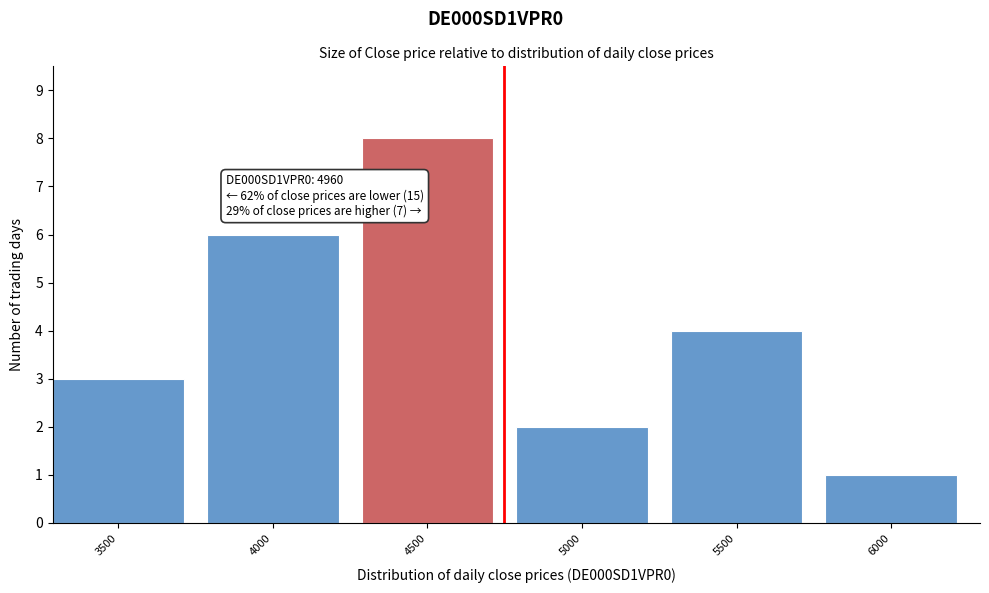

Reading left to right, transcribe all the data shown in this chart.

3500=3	4000=6	4500=8	5000=2	5500=4	6000=1